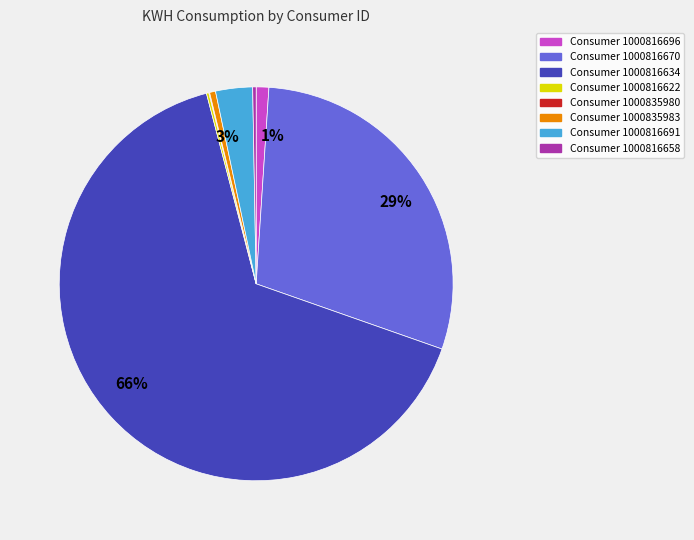

Does any single category account for the majority?

Yes